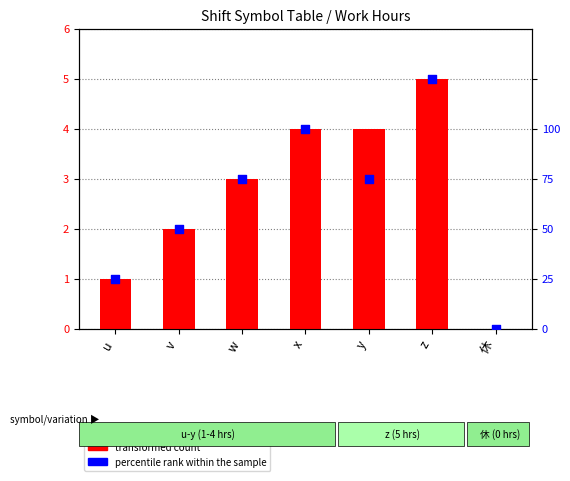

Which series has the largest total across all categories?

transformed count